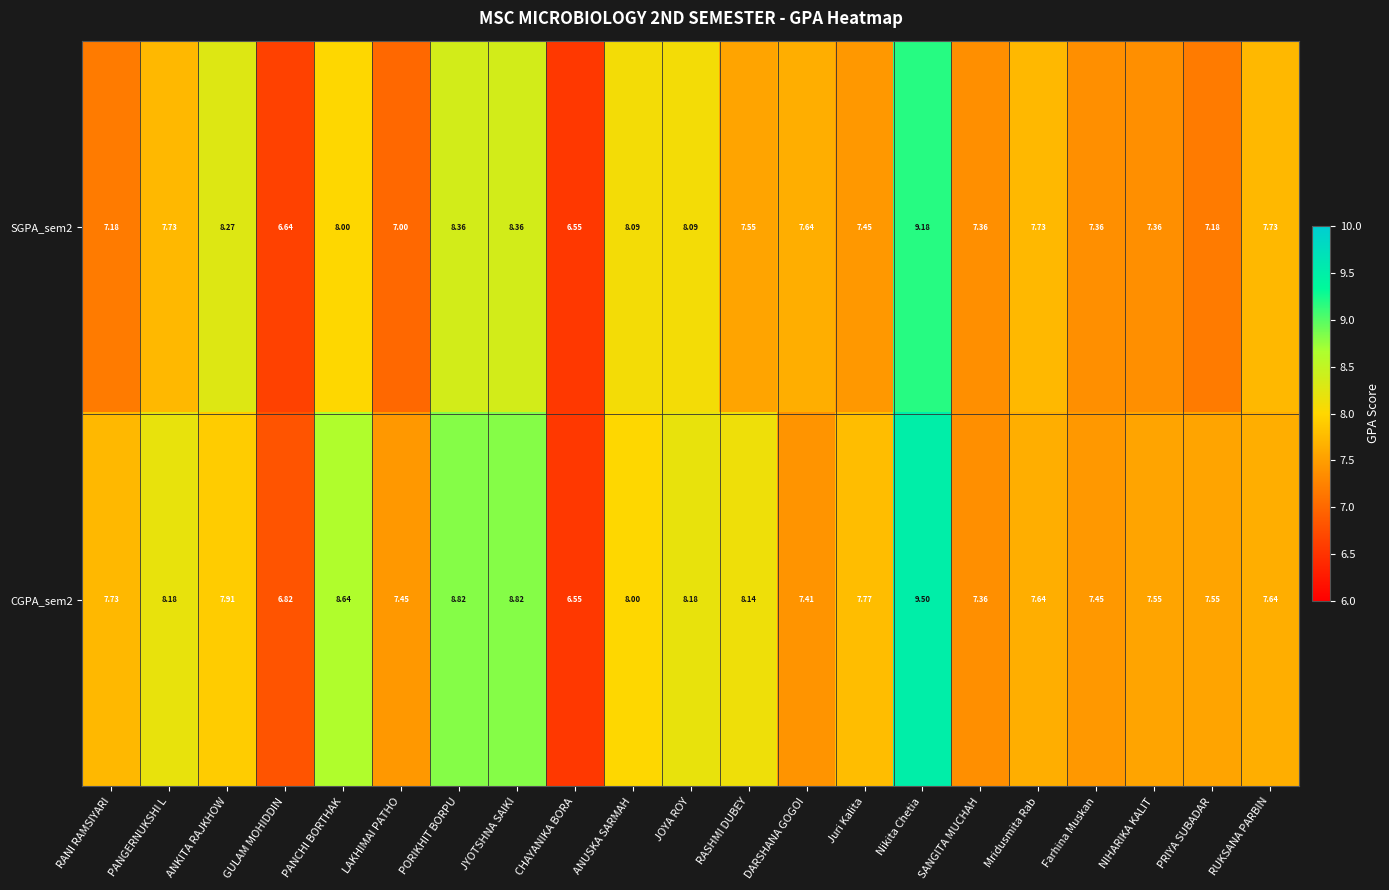

Where is SGPA_sem2 nearest to the value 7?

LAKHIMAI PATHO